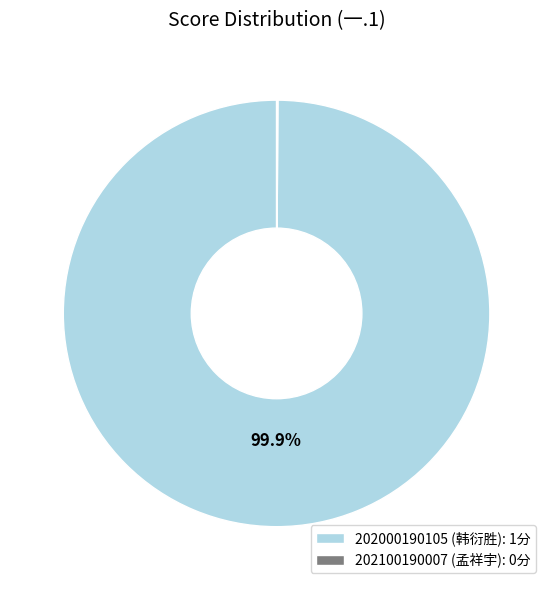

To the nearest percent, what is the average slice percentage?

50%